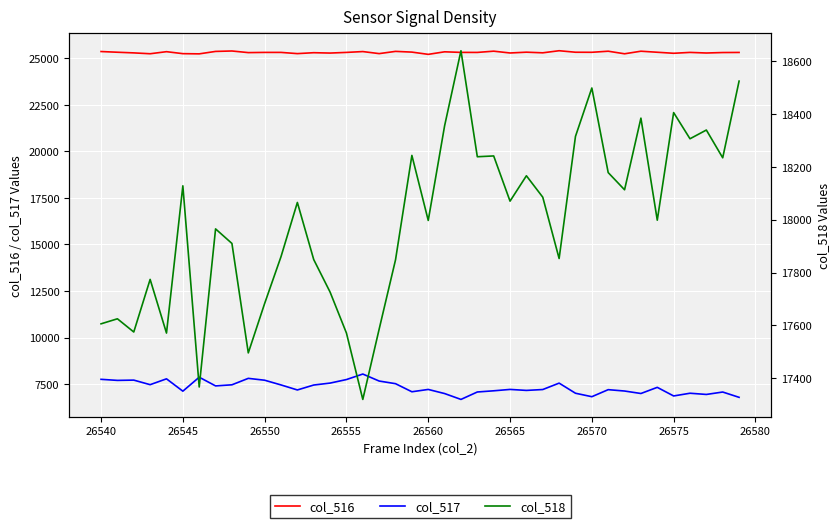

True or false: col_516 has a value of 39794 at 26555.

False